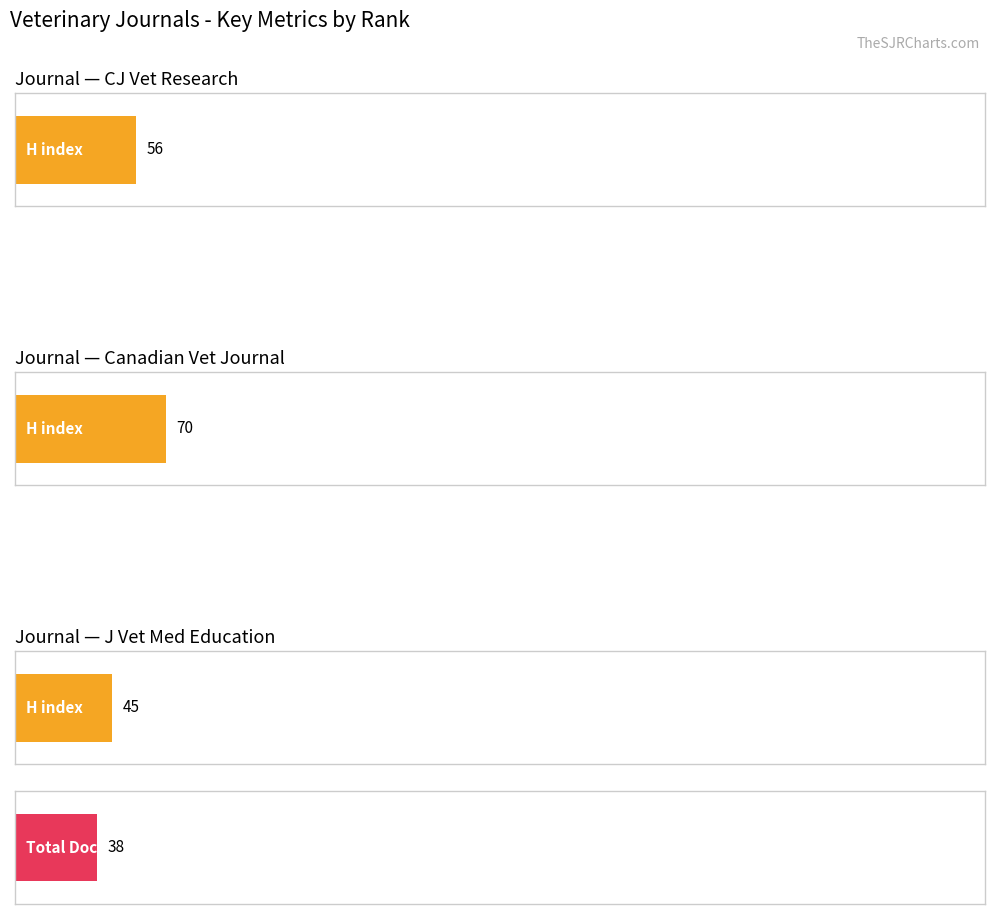

How many H index values are between 45 and 70?

3